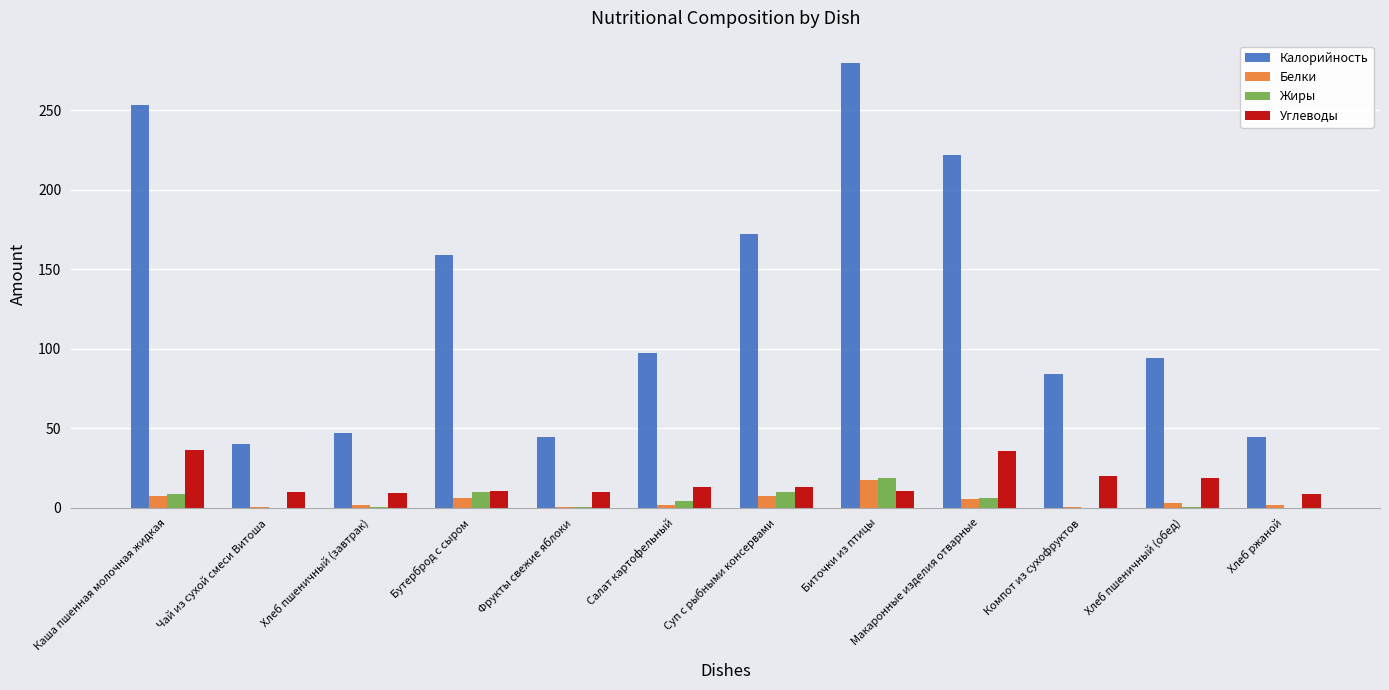

Is it true that Калорийность equals 46.8 at Компот из сухофруктов?

False